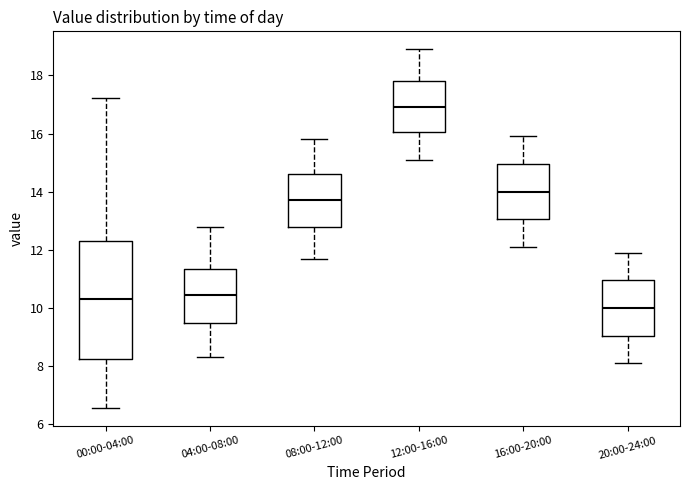

Which box's median line is the highest?

12:00-16:00